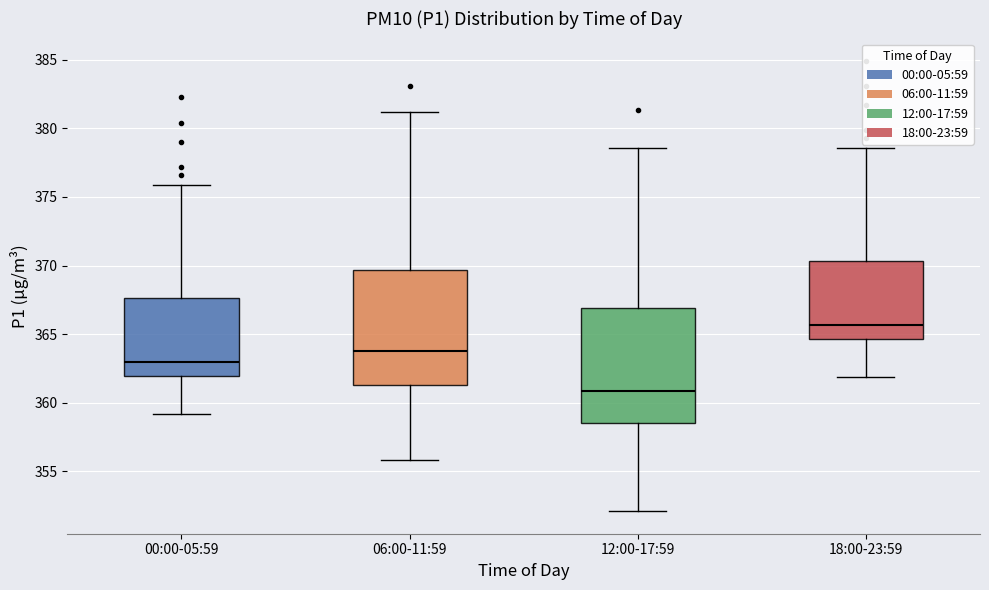

Where is the lower edge of the box for 06:00-11:59 on the y-axis? The values are not printed on the chart, so give them approximately, as read against the axis.

361.5